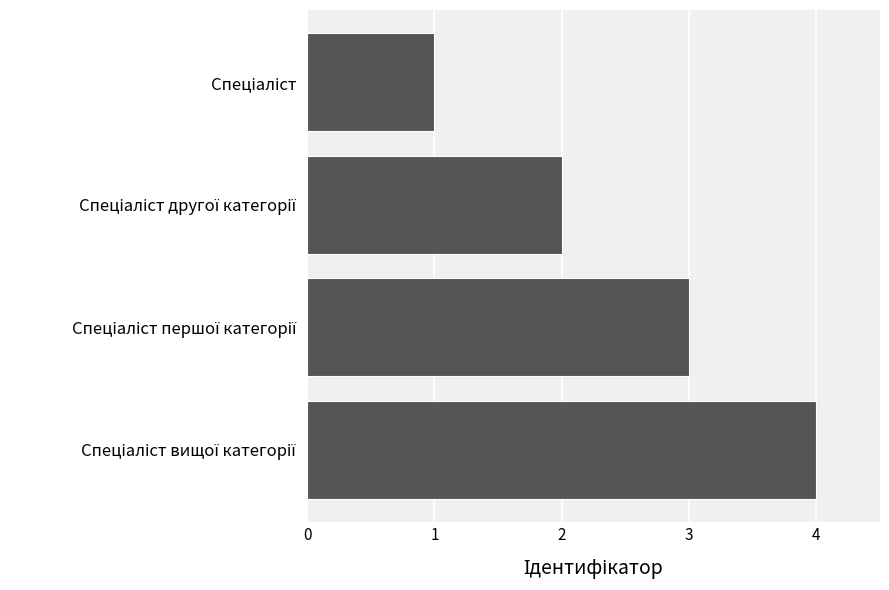

How many data points does each series have?

4